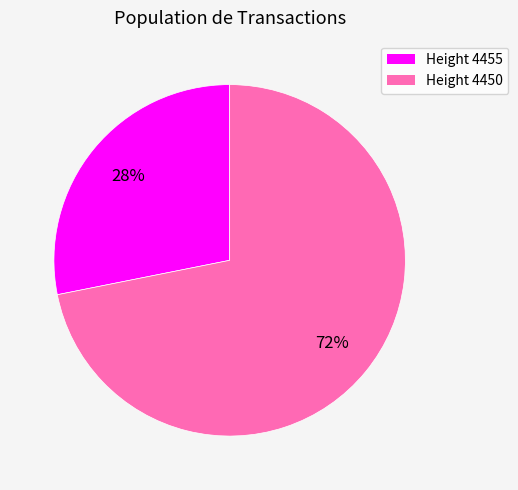

Does any single category account for the majority?

Yes